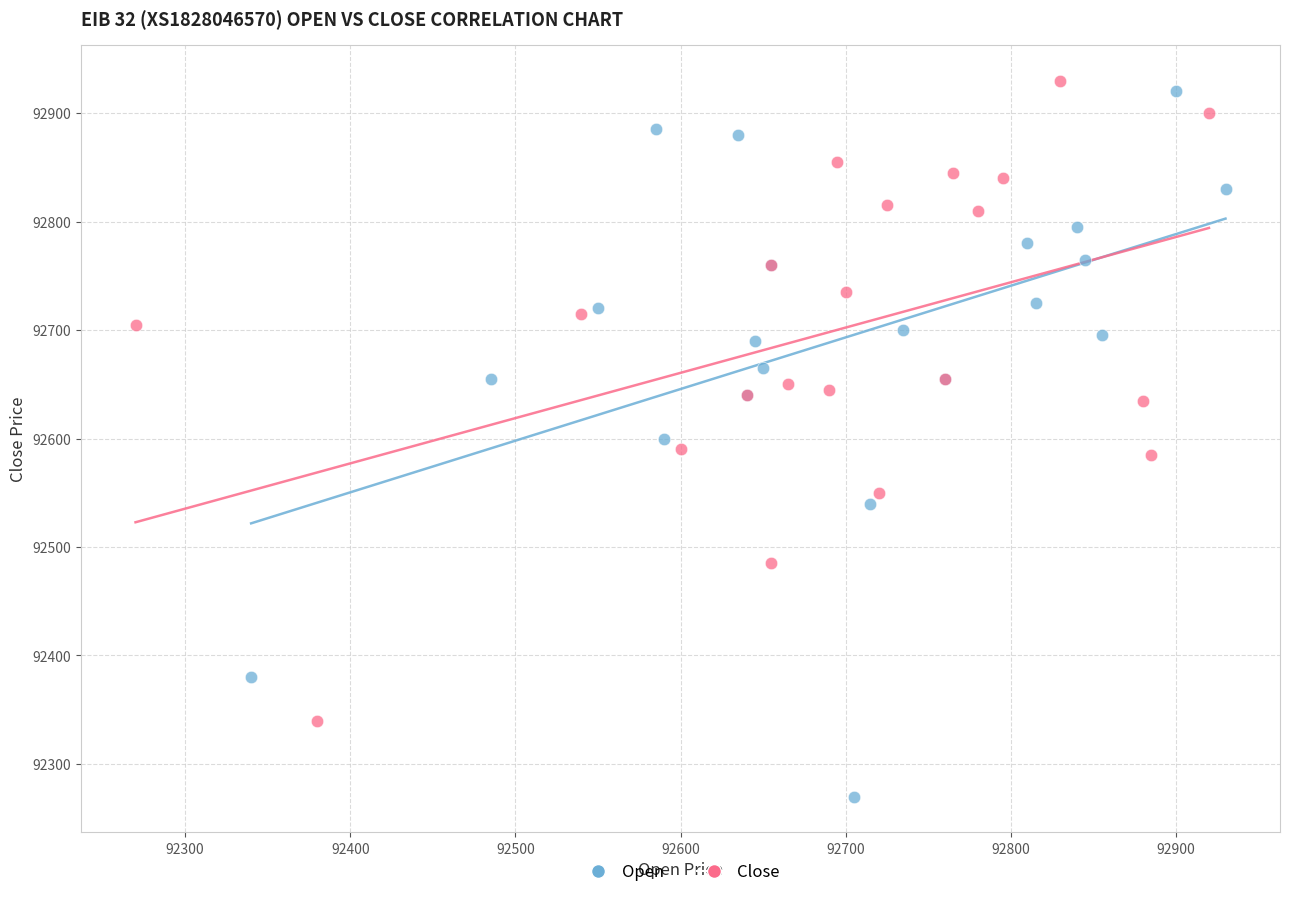

Which series reaches the minimum Y coordinate?

Open